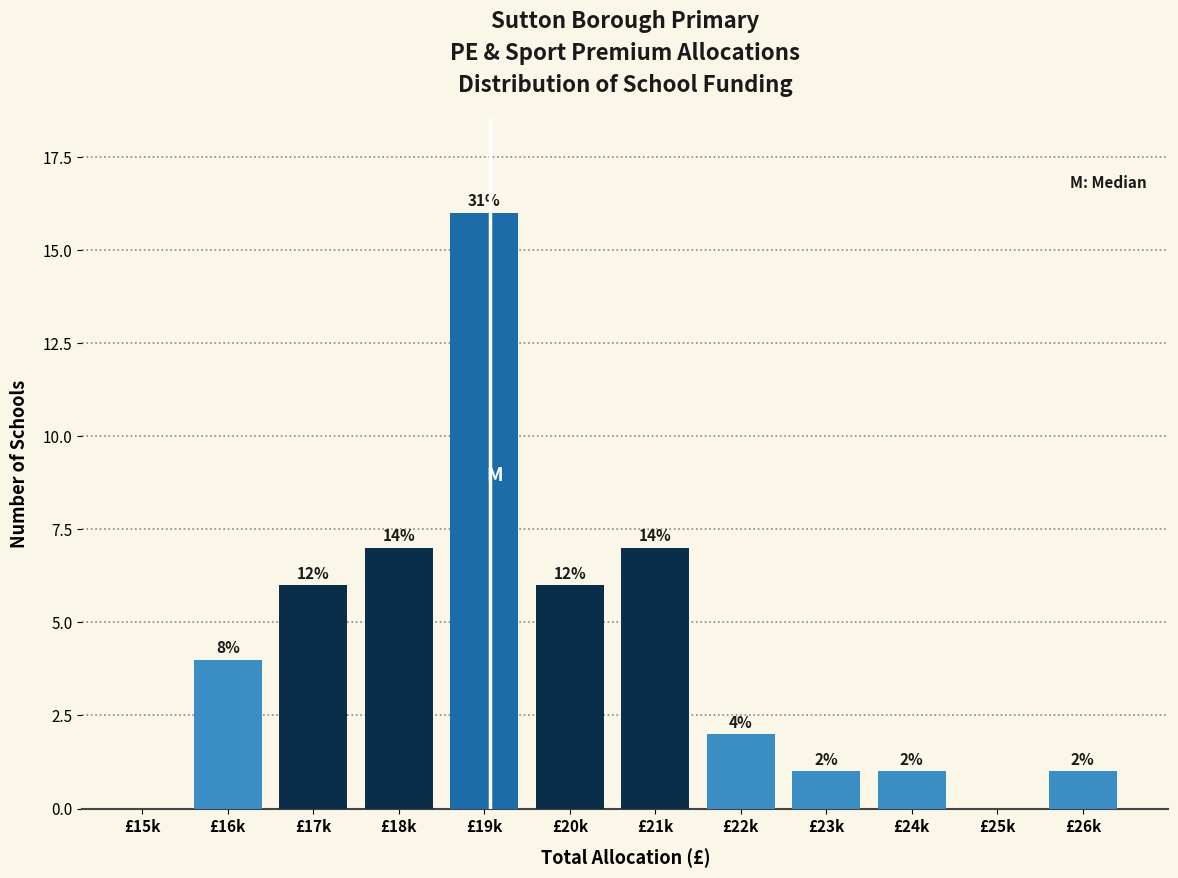

Are the bars horizontal?

No